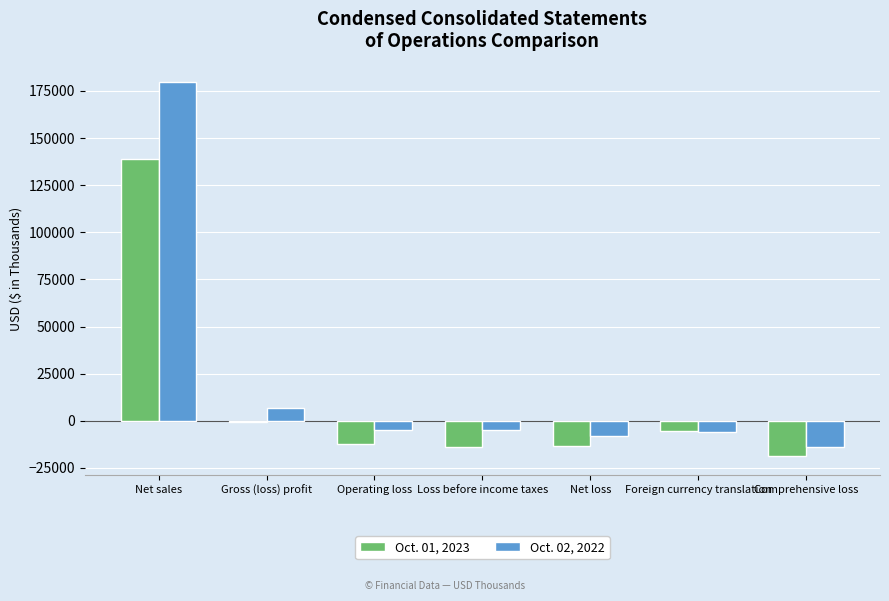

What is the sum of the Oct. 01, 2023 values at Operating loss and Net loss?

-25299